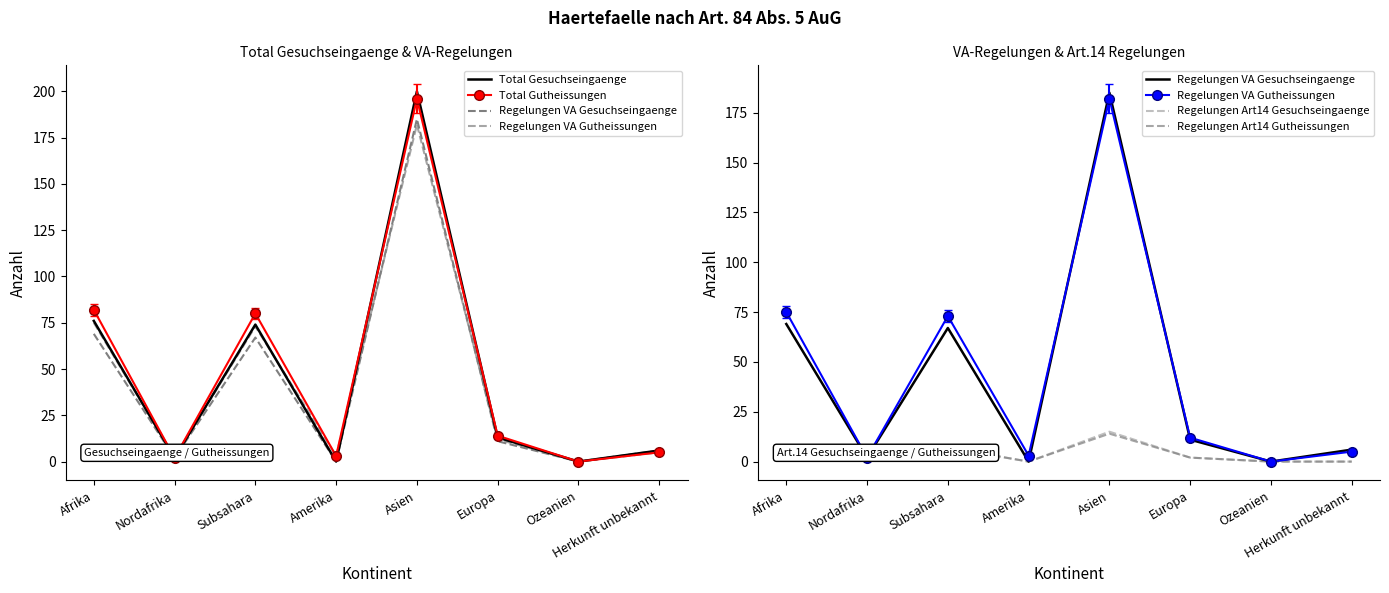

Between Europa and Amerika, which is larger?

Europa